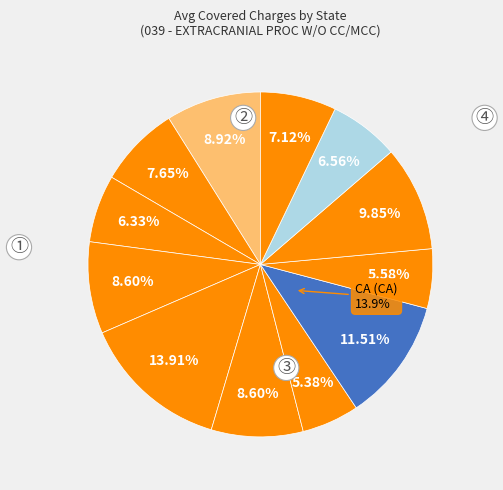

Between FL and CO, which is larger?

FL